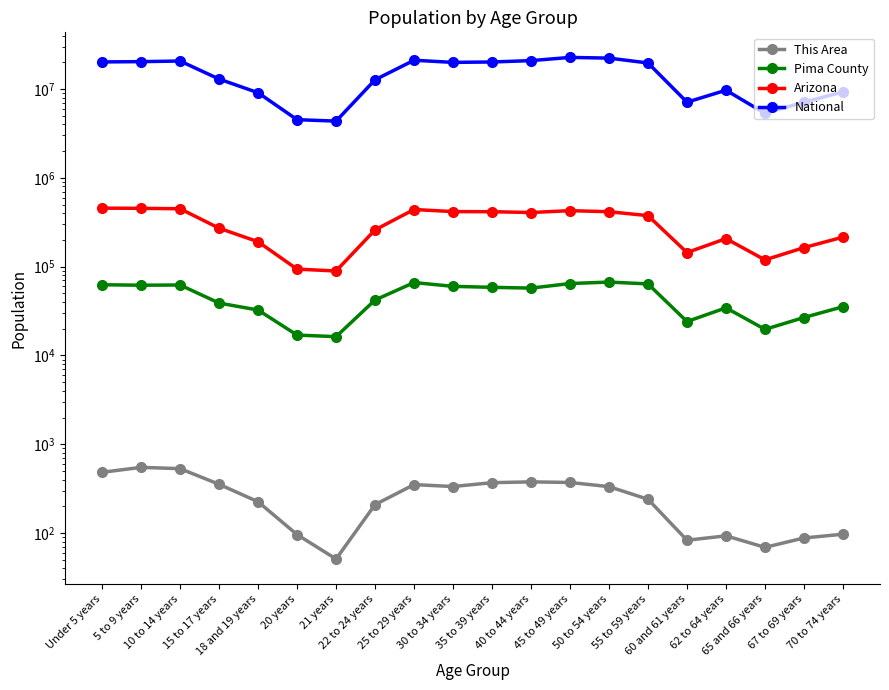

Which series has the largest total across all categories?

National